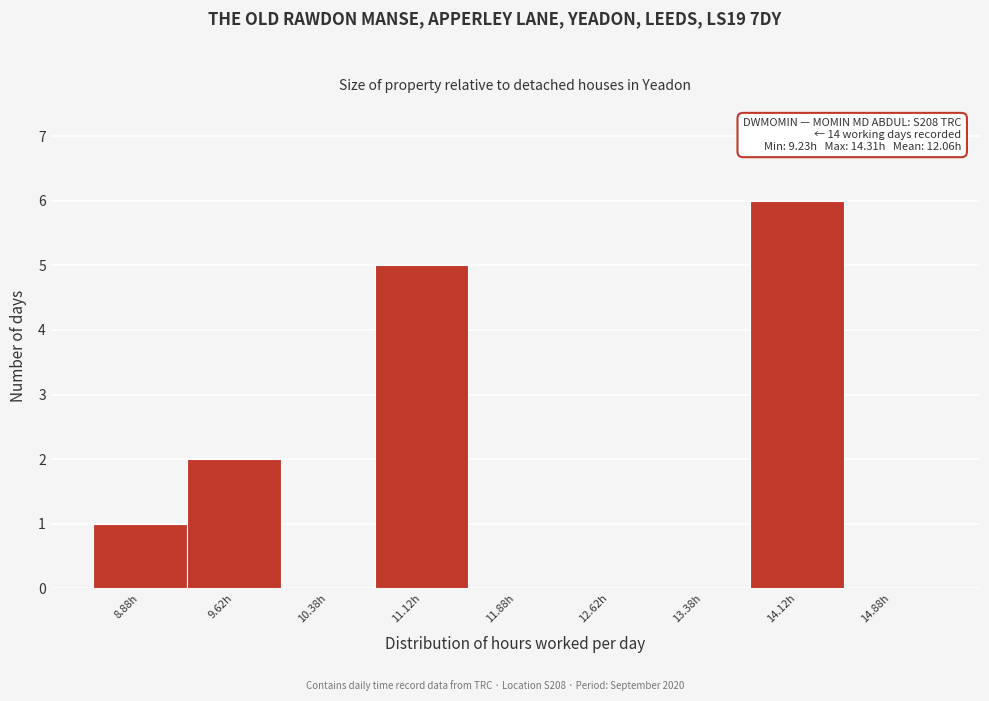

Which range on the x-axis has the tallest bar?

13.75 to 14.50